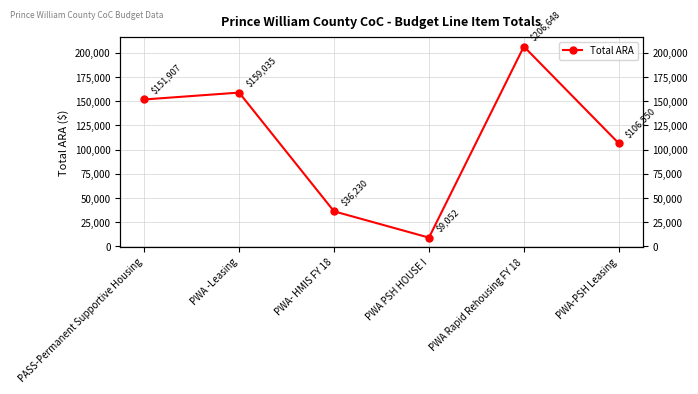

What is the difference between the values at PWA PSH HOUSE I and PWA-PSH Leasing?

97498